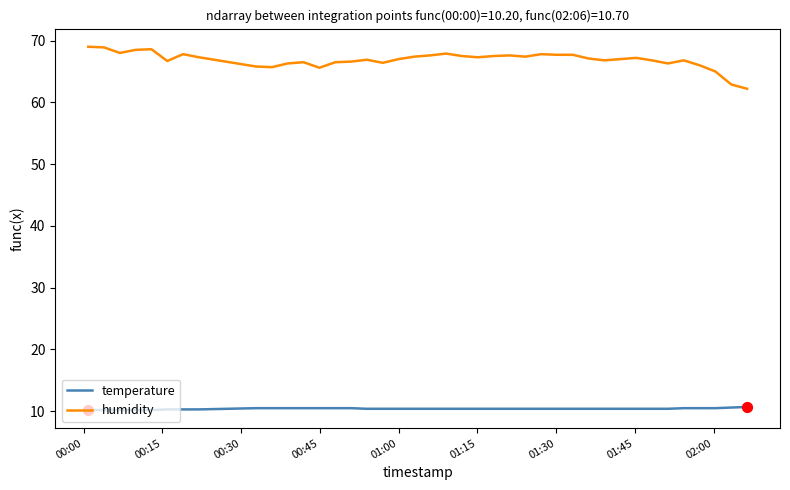

Which series has the largest total across all categories?

humidity